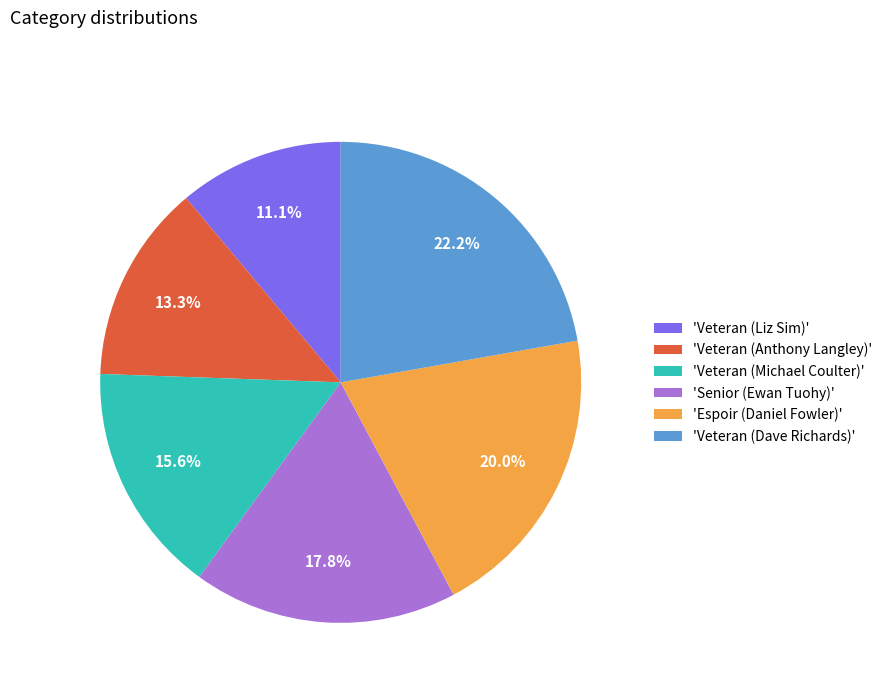

Which slice is the smallest?

'Veteran (Liz Sim)'